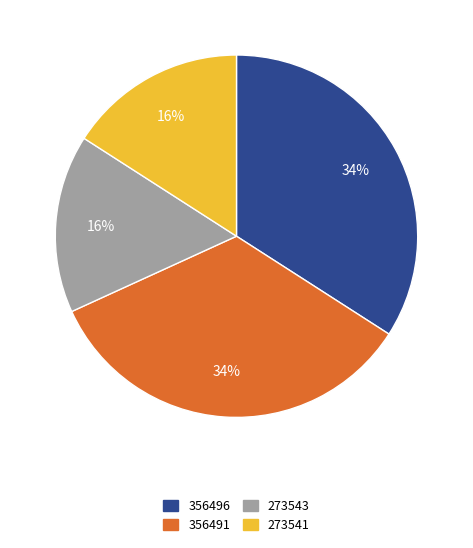

Is it true that 356491 is 44% of the pie?

False